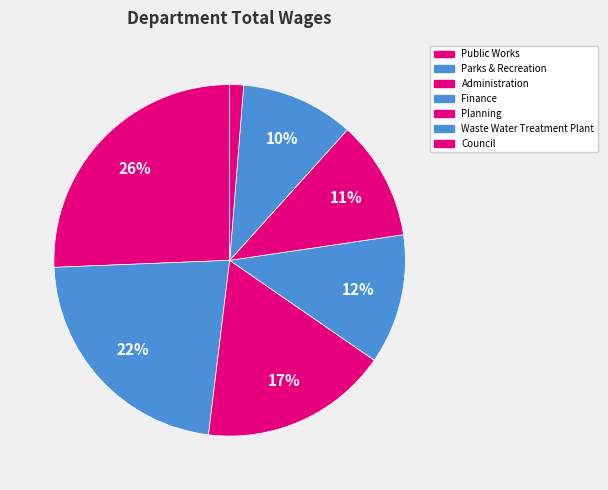

Rank the categories by value from lowest to highest.

Council, Waste Water Treatment Plant, Planning, Finance, Administration, Parks & Recreation, Public Works